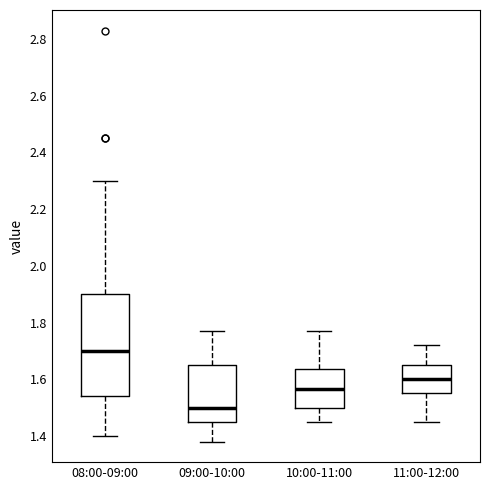

Where does the lower whisker of the box for 11:00-12:00 end on the y-axis? The values are not printed on the chart, so give them approximately, as read against the axis.

1.46